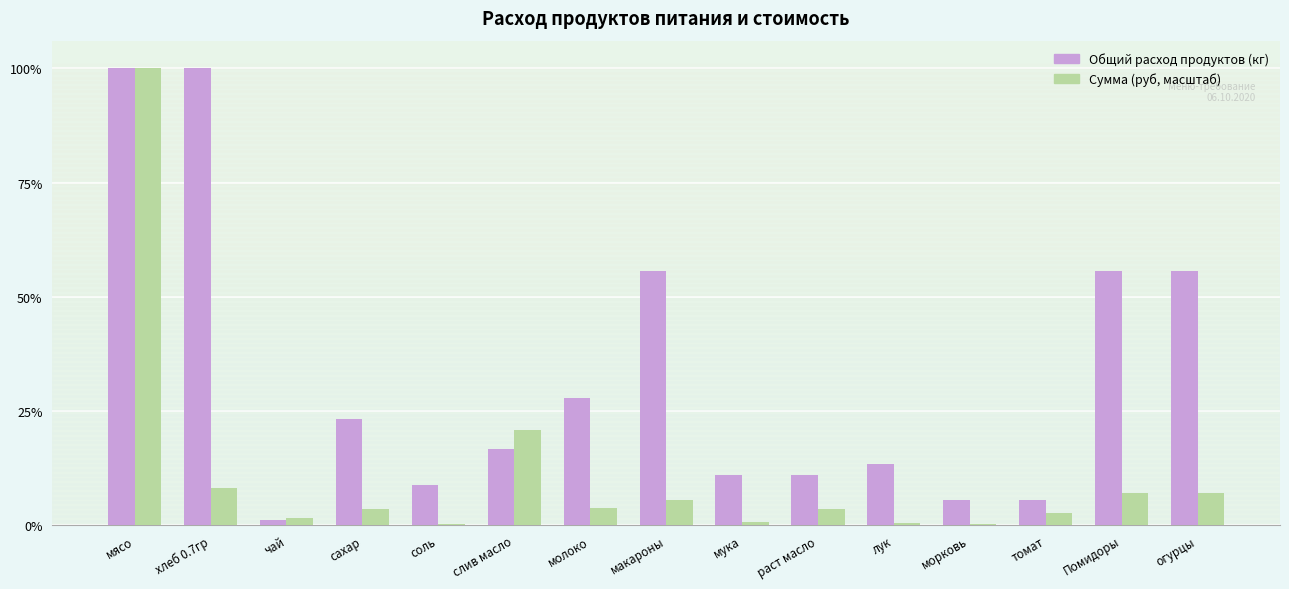

Does the chart contain stacked bars?

No